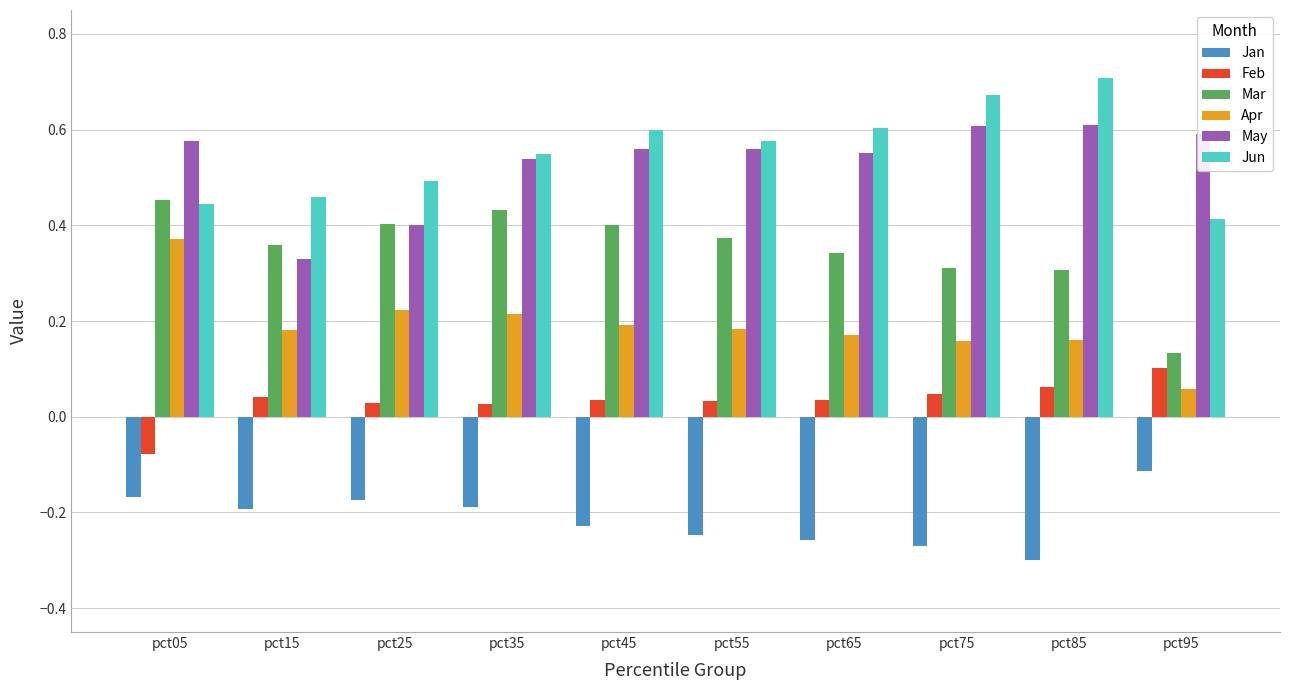

The value of Mar at pct95 is 0.1. True or false?

True